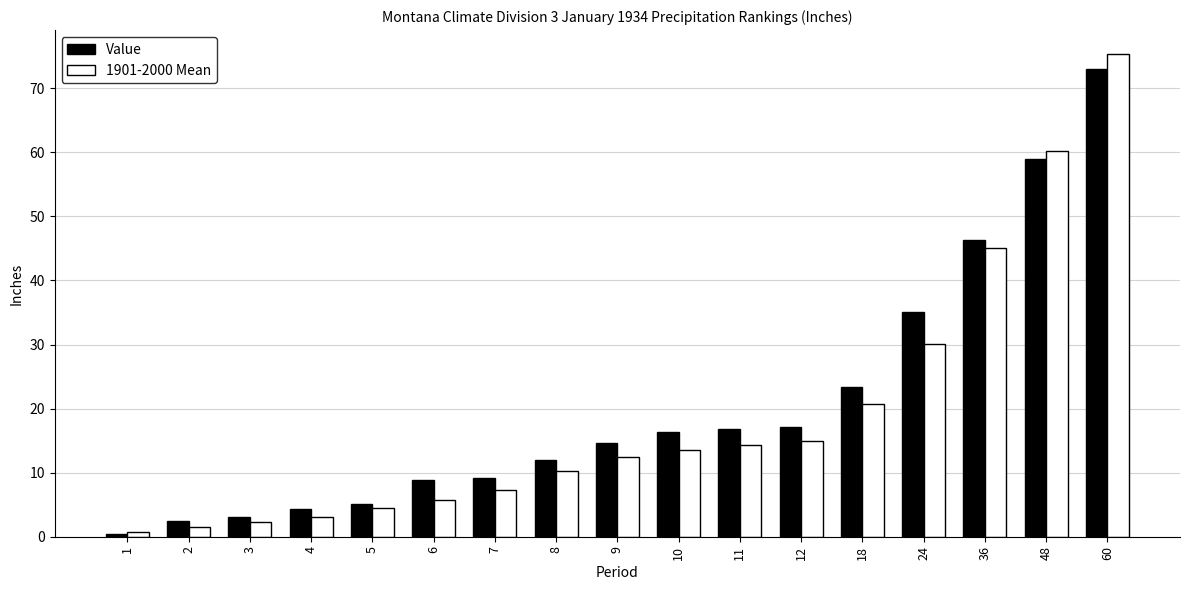

Which series has the largest range (max minus min)?

1901-2000 Mean